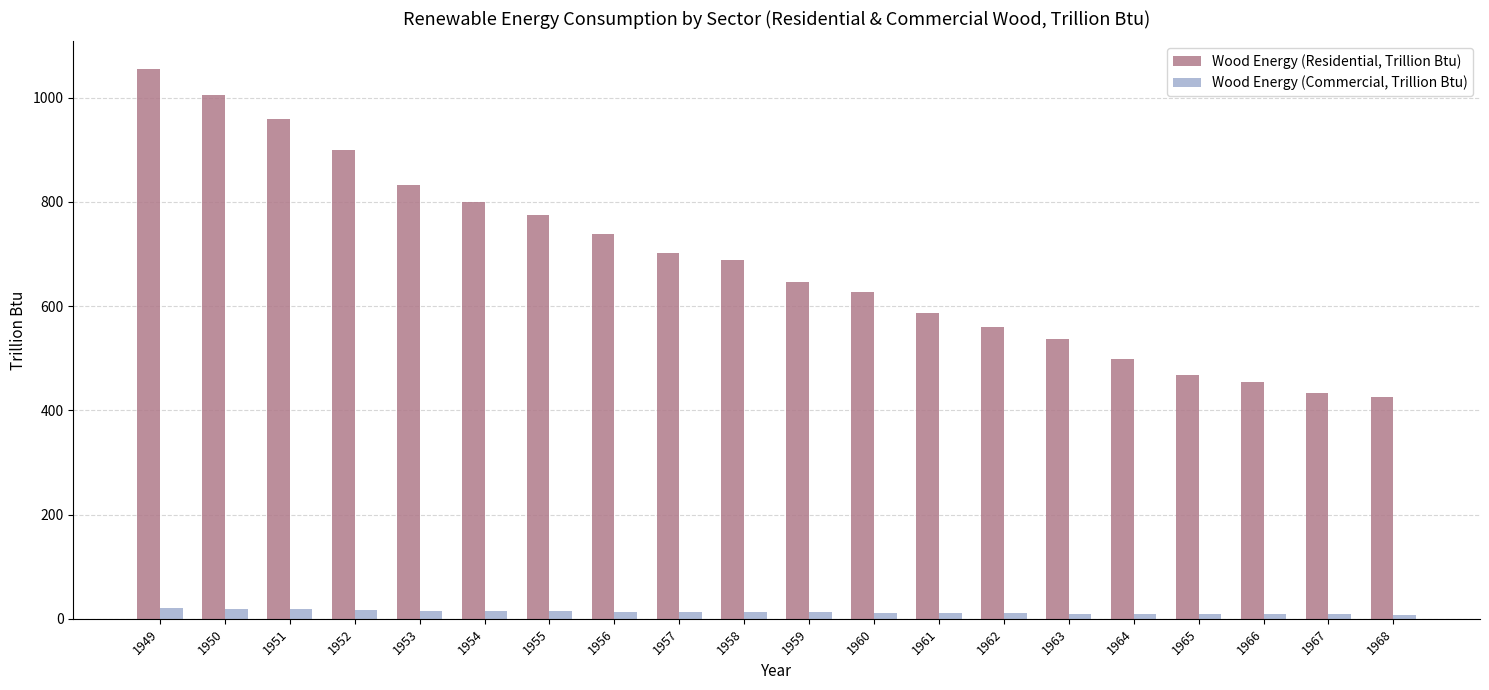

Rank the series at 1956 from lowest to highest value.

Wood Energy (Commercial, Trillion Btu), Wood Energy (Residential, Trillion Btu)